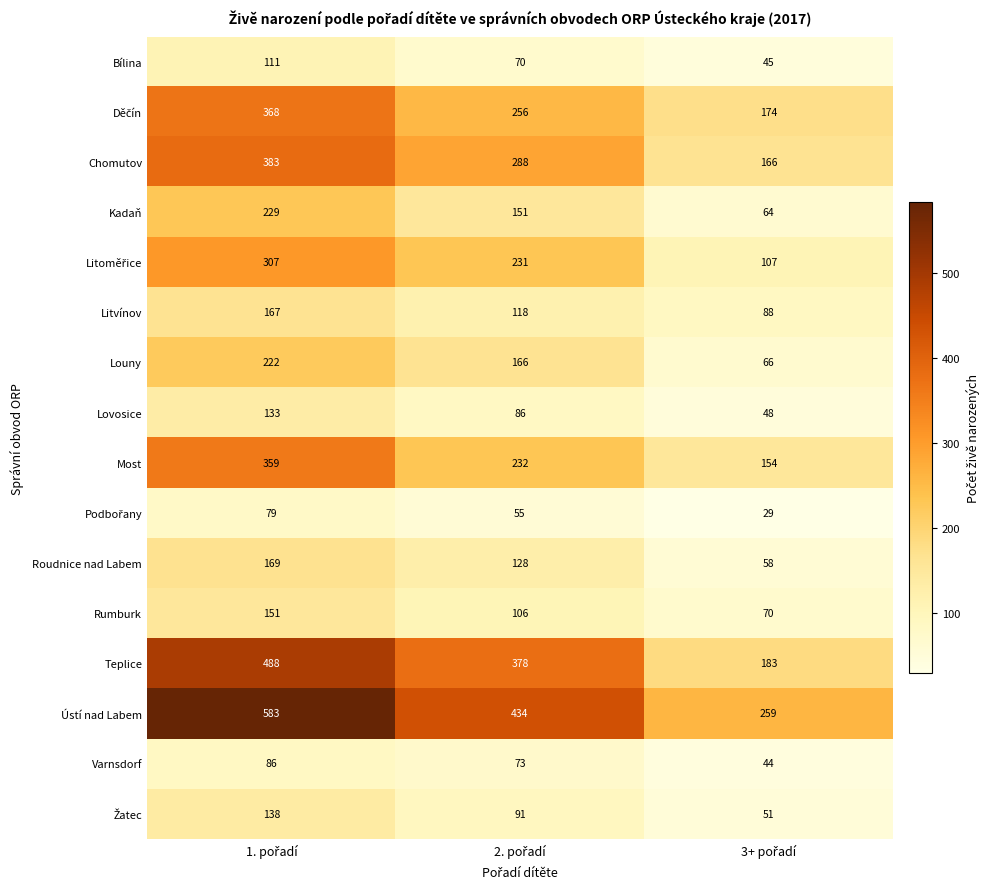

What is the highest value of the Kadaň series?

229